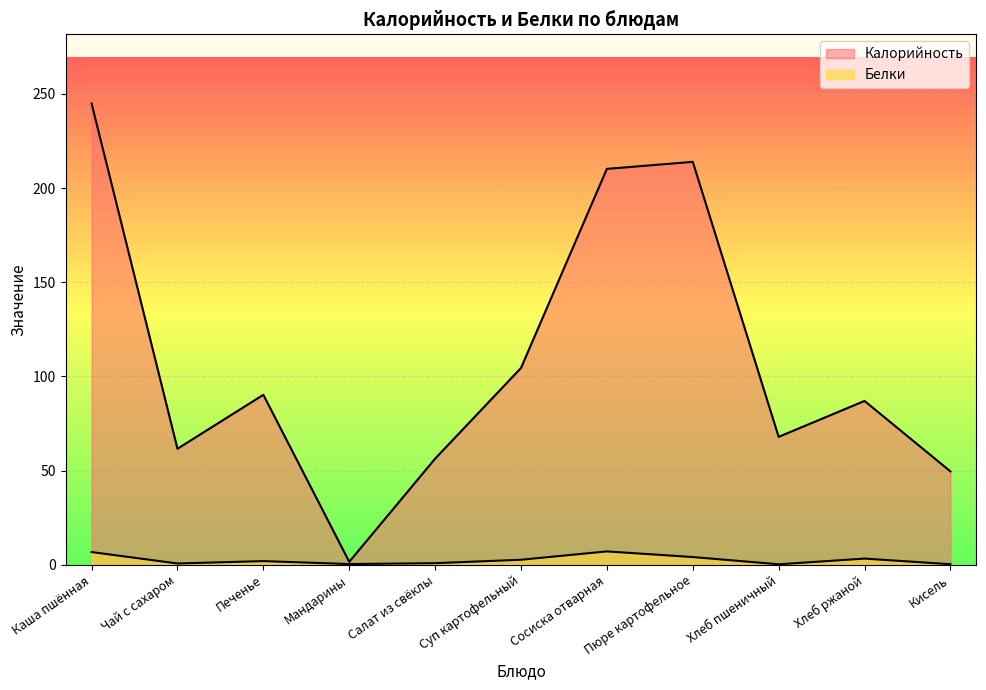

Reading right to left, what are all the values shown in this chart?

Калорийность: 49.6	87.0	67.9	213.9	210.2	104.5	56.3	1.6	90.3	61.6	244.9
Белки: 0.3	3.3	0.3	4.1	7.1	2.7	0.9	0.4	2.0	0.7	6.8